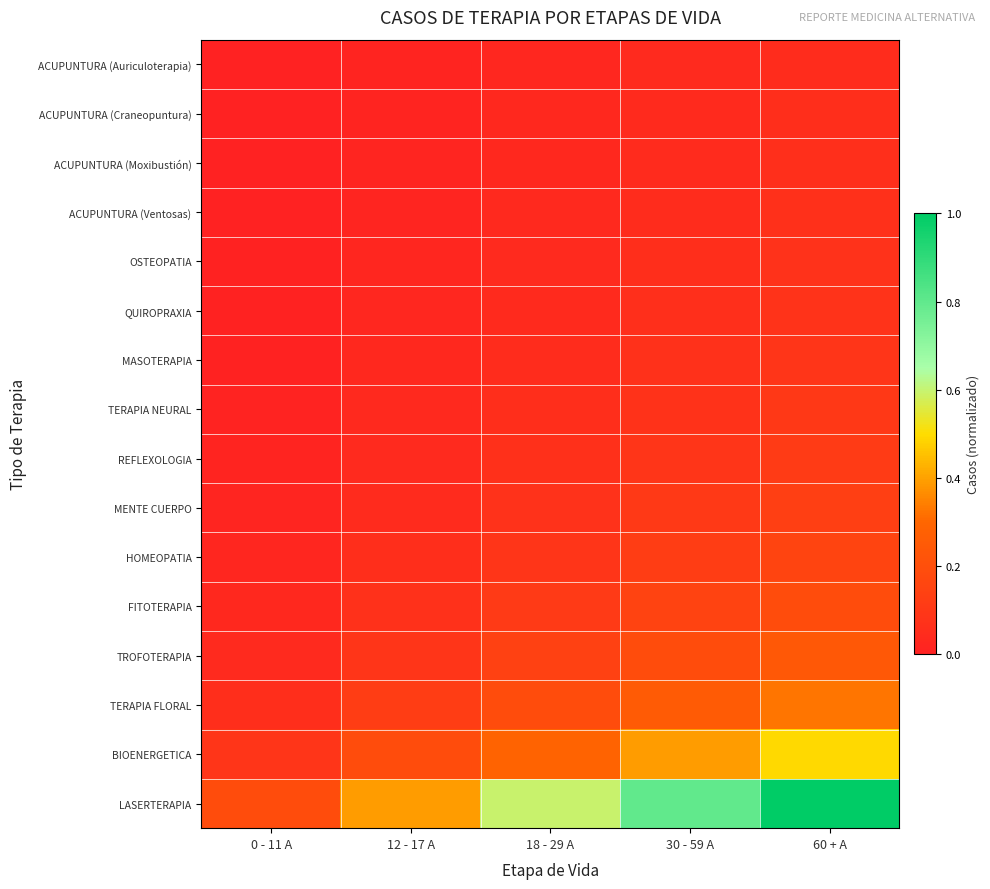

At which category is the sum across all series the highest?

60 + A